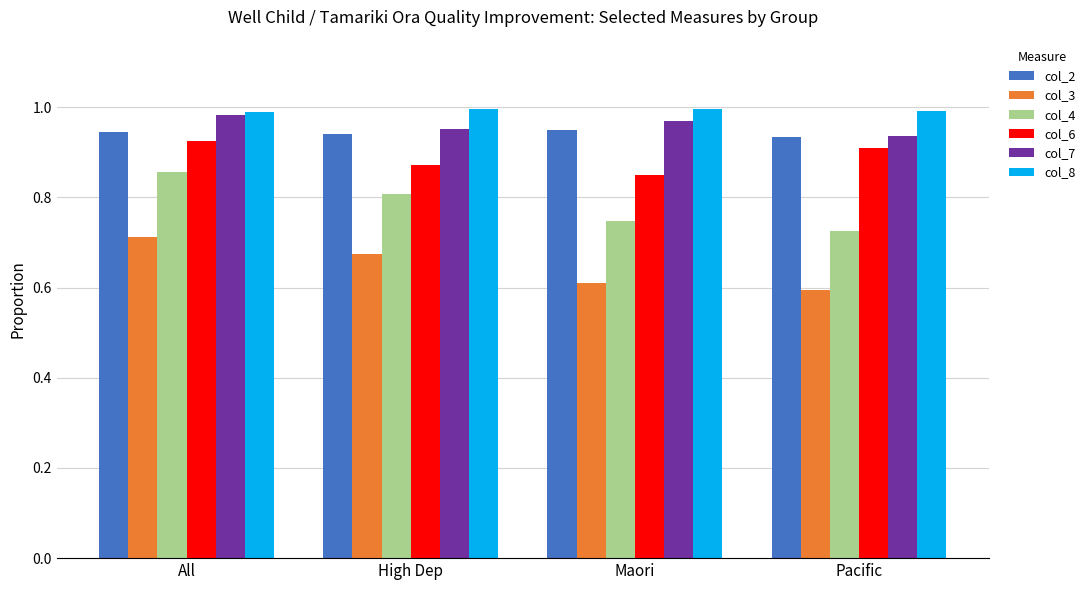

What is the label of the 4th bar from the right?

All